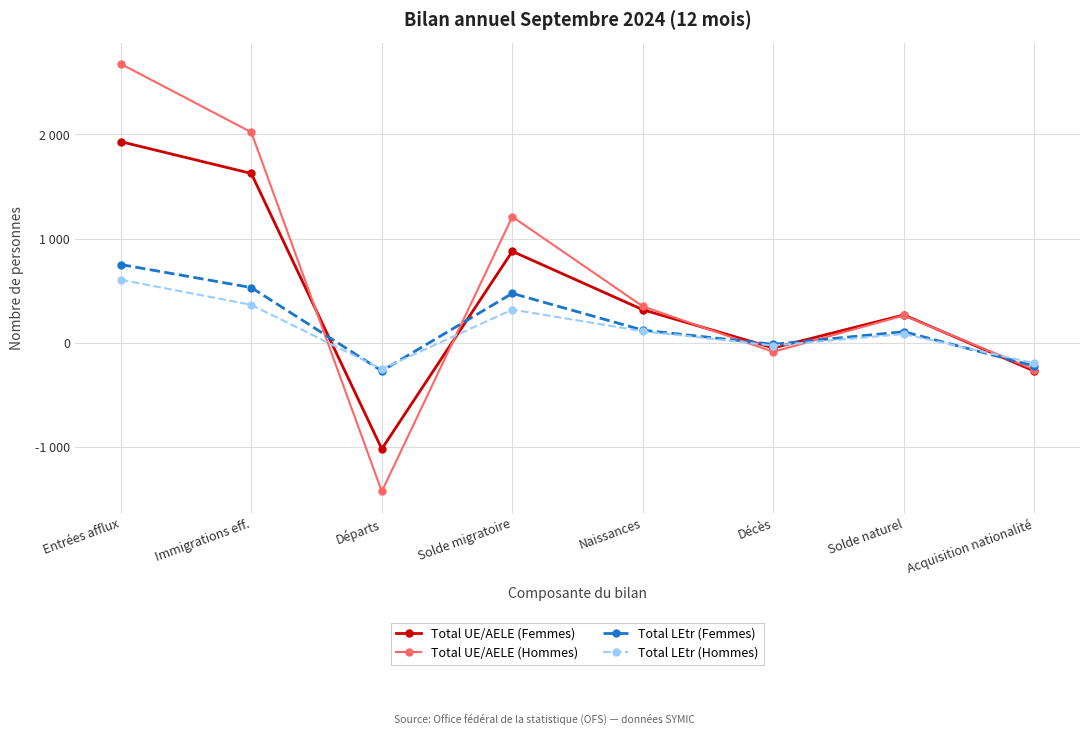

What are all the series names shown in the legend?

Total UE/AELE (Femmes), Total UE/AELE (Hommes), Total LEtr (Femmes), Total LEtr (Hommes)